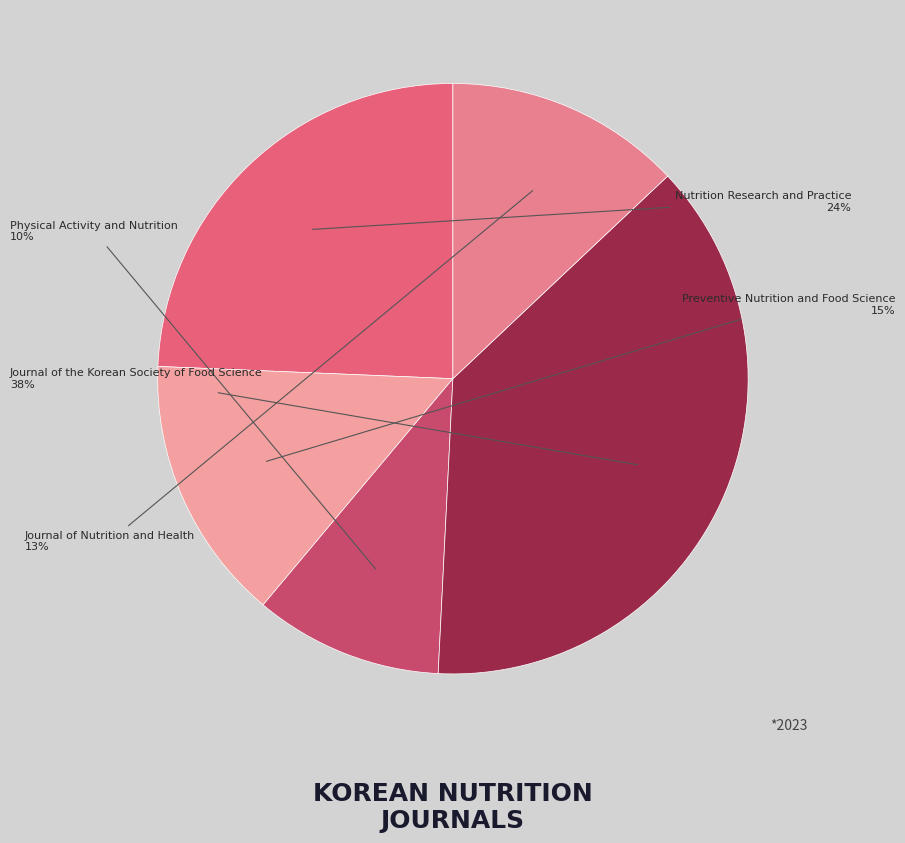

The Physical Activity and Nutrition slice represents 25% of the pie. True or false?

False